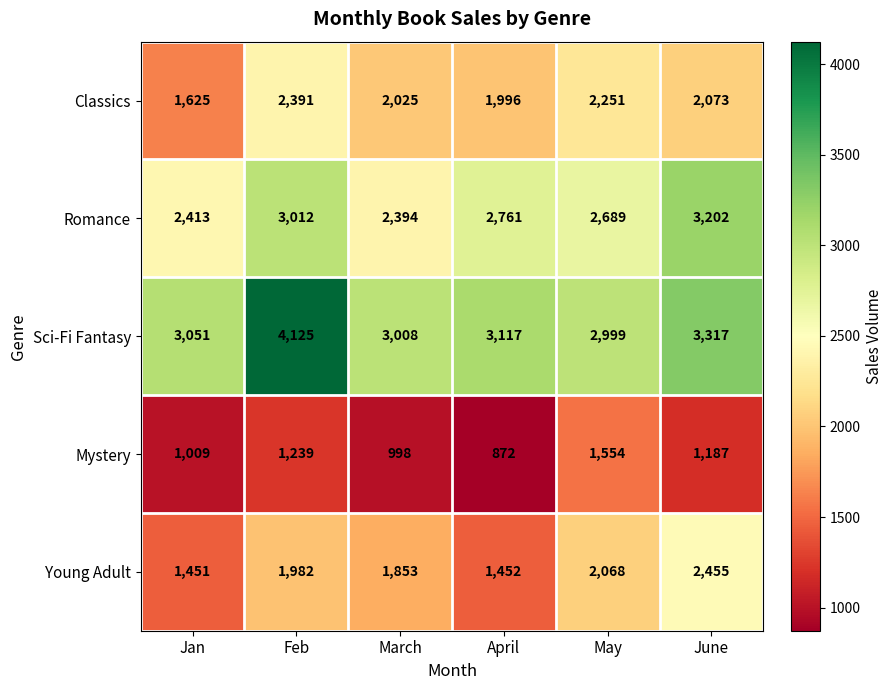

How many data points in Classics are less than 2073?

3